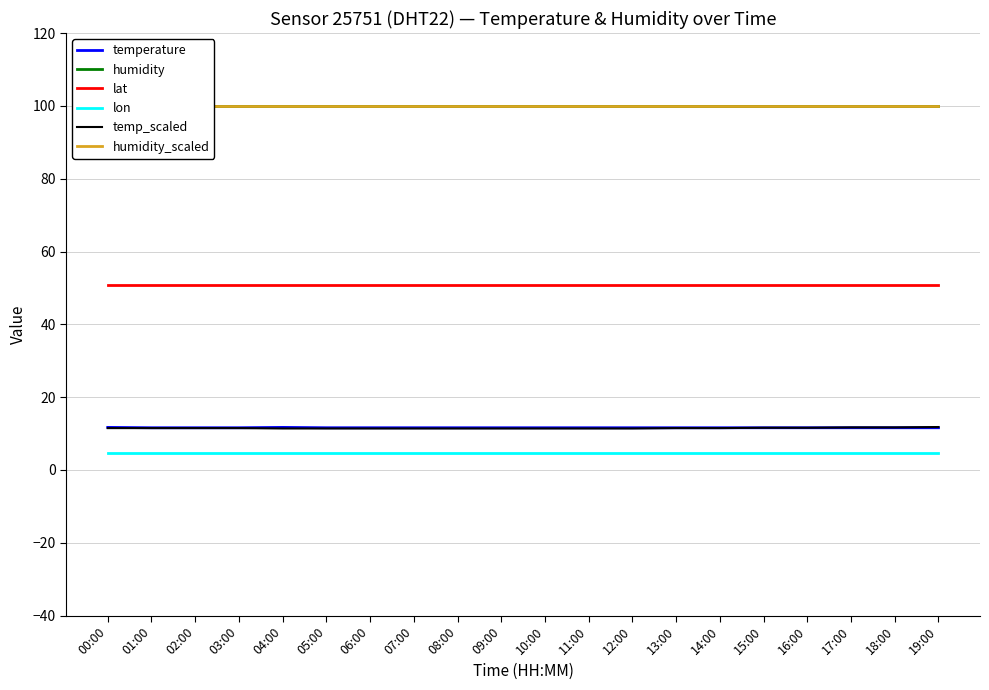

The value of lat at 01:00 is 50.9. True or false?

True